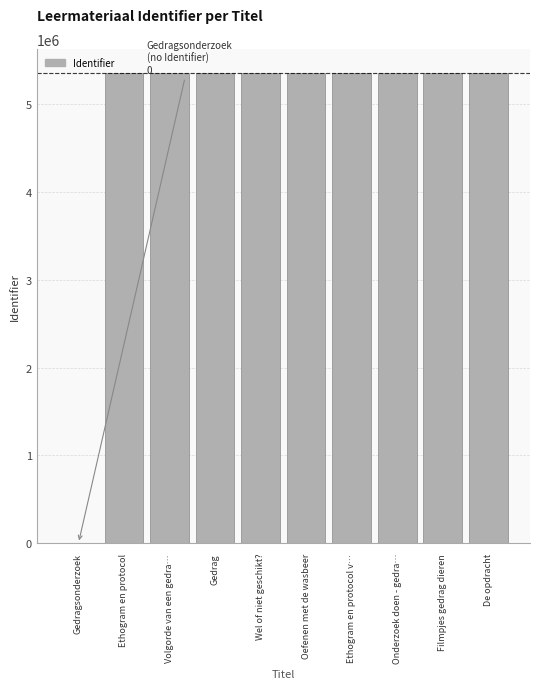

Approximately how many times larger is the value at Wel of niet geschikt? compared to Ethogram en protocol?

1.0